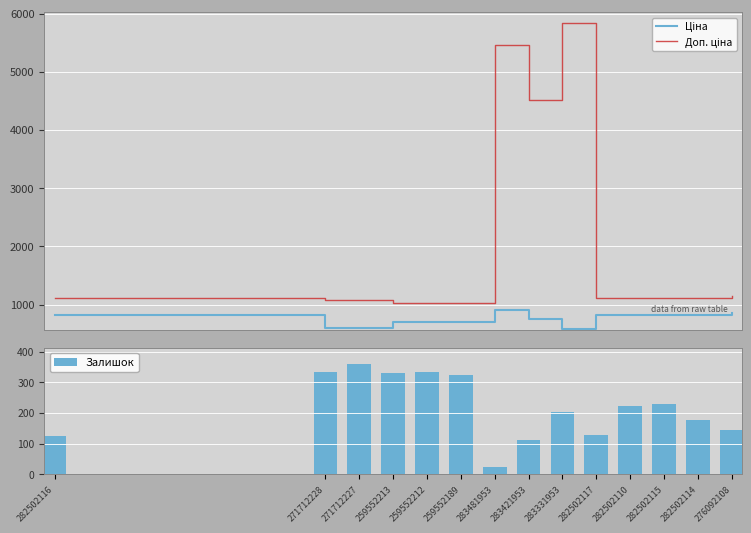

Which has a higher value, 259552189 or 259552213?

259552189